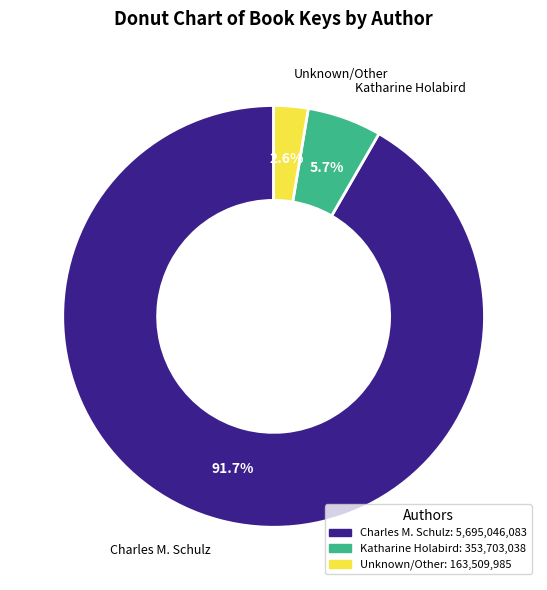

Is there a majority slice in this chart?

Yes